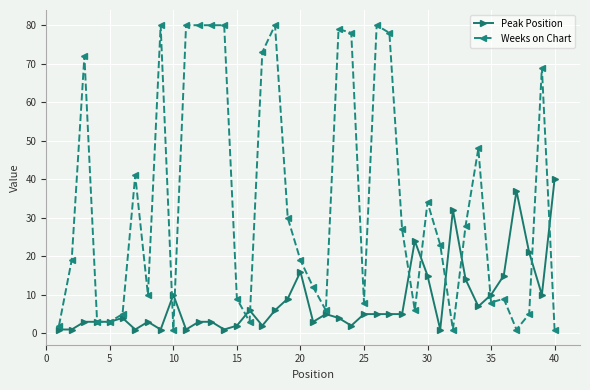

Which series has the largest total across all categories?

Weeks on Chart